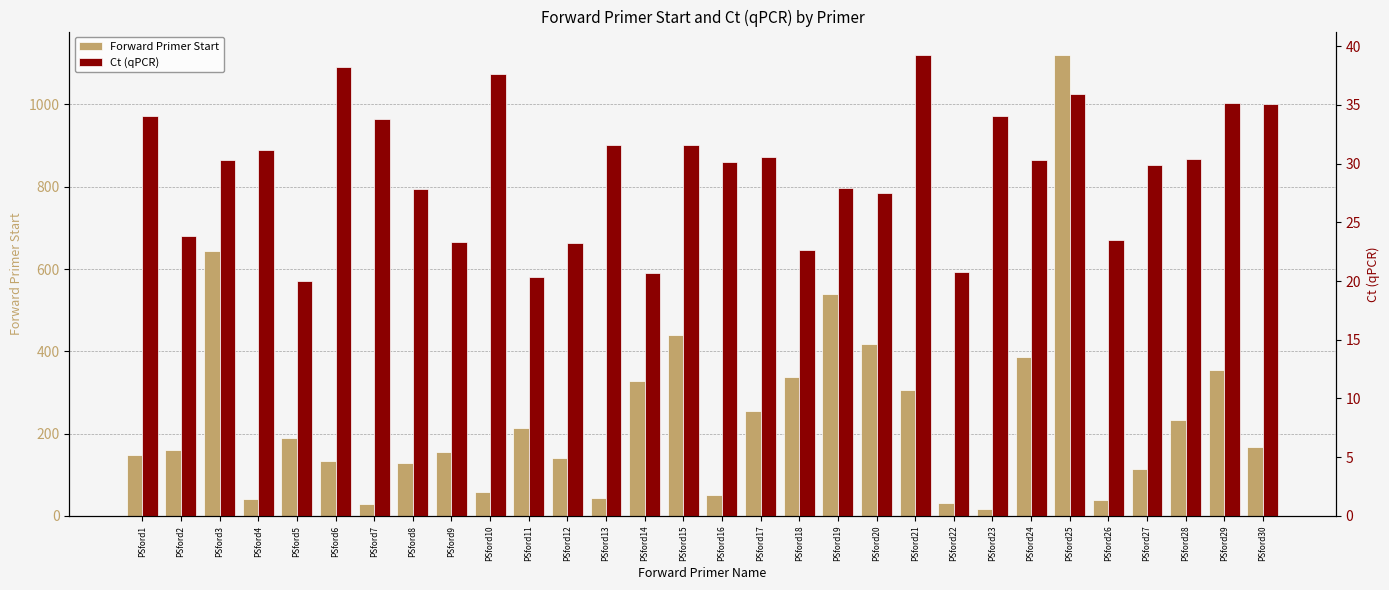

How many bars are there in each group?

2